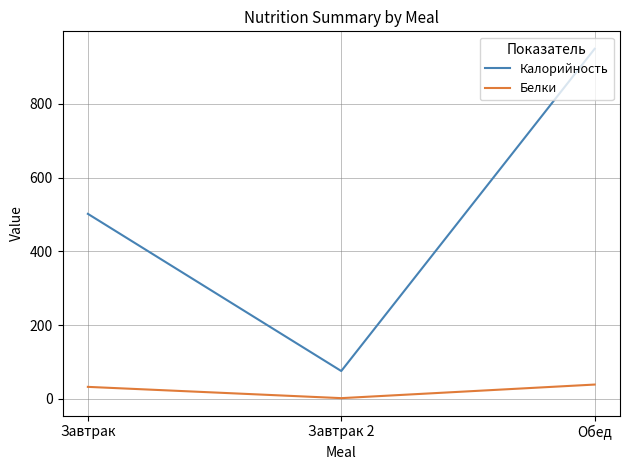

How many distinct data groups are displayed?

2